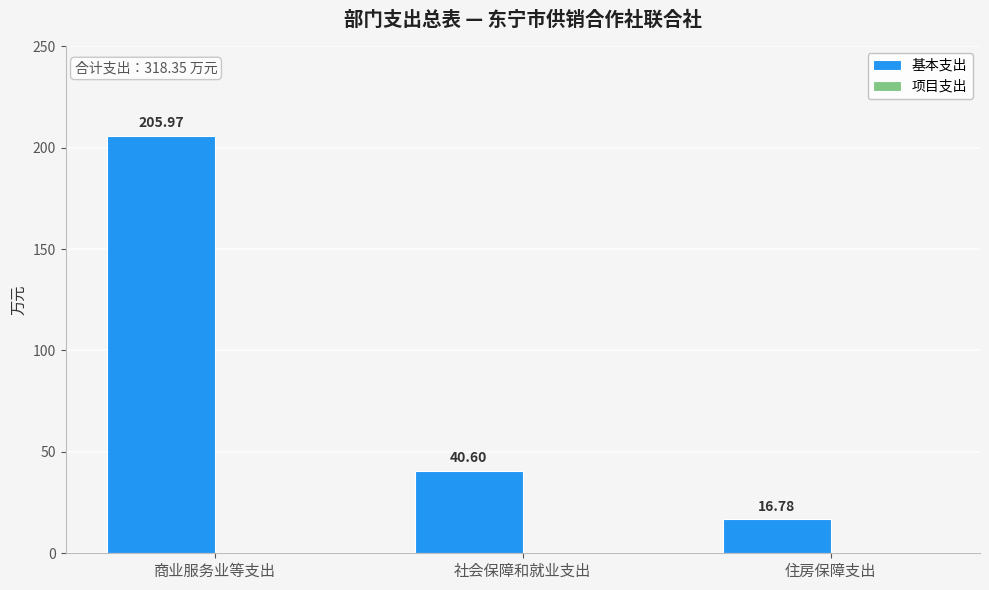

What is the greatest value displayed?

206.0